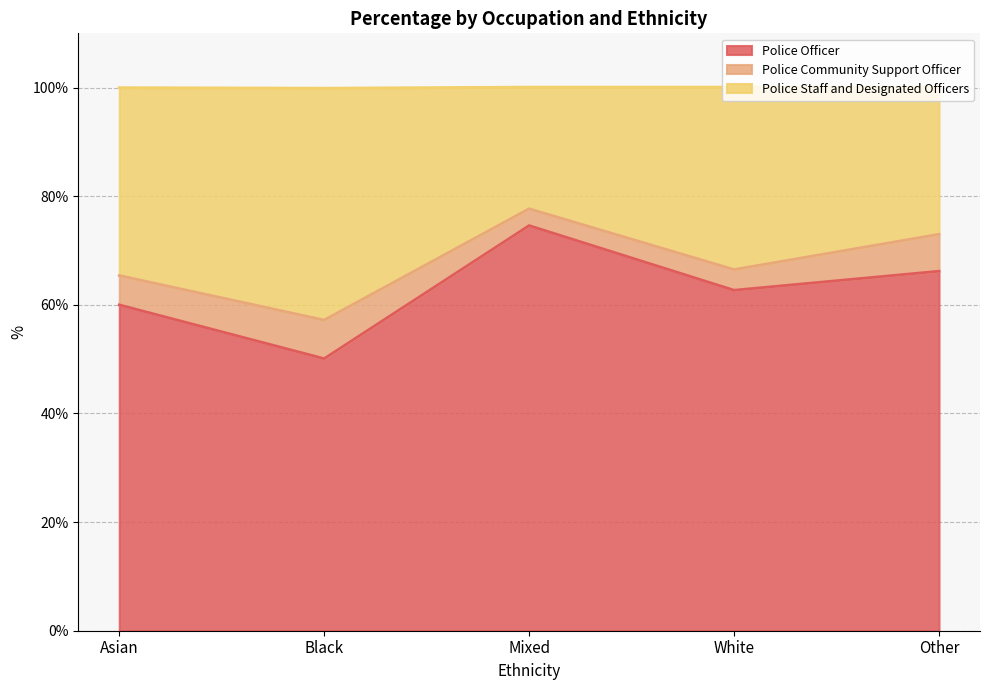

What is the difference between the Police Officer values at Mixed and White?

11.9